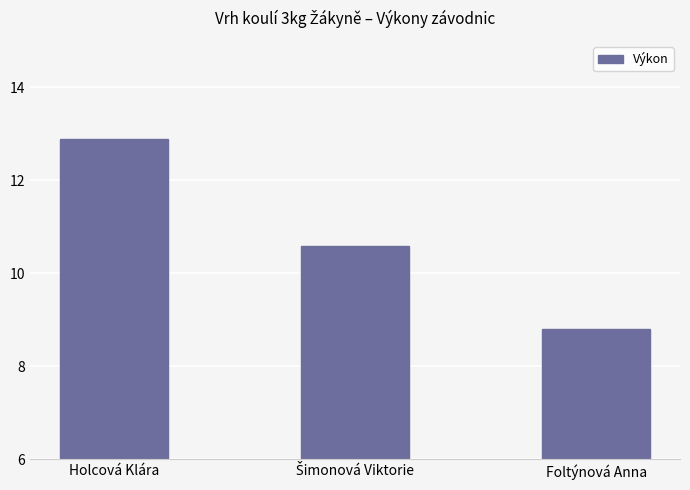

Reading left to right, what are all the values shown in this chart?

12.9	10.6	8.8